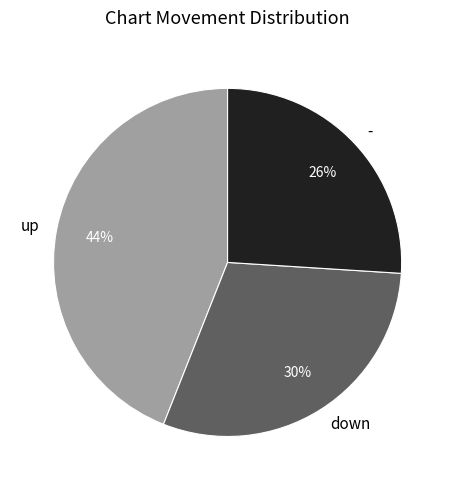

Rank the categories by value from lowest to highest.

-, down, up